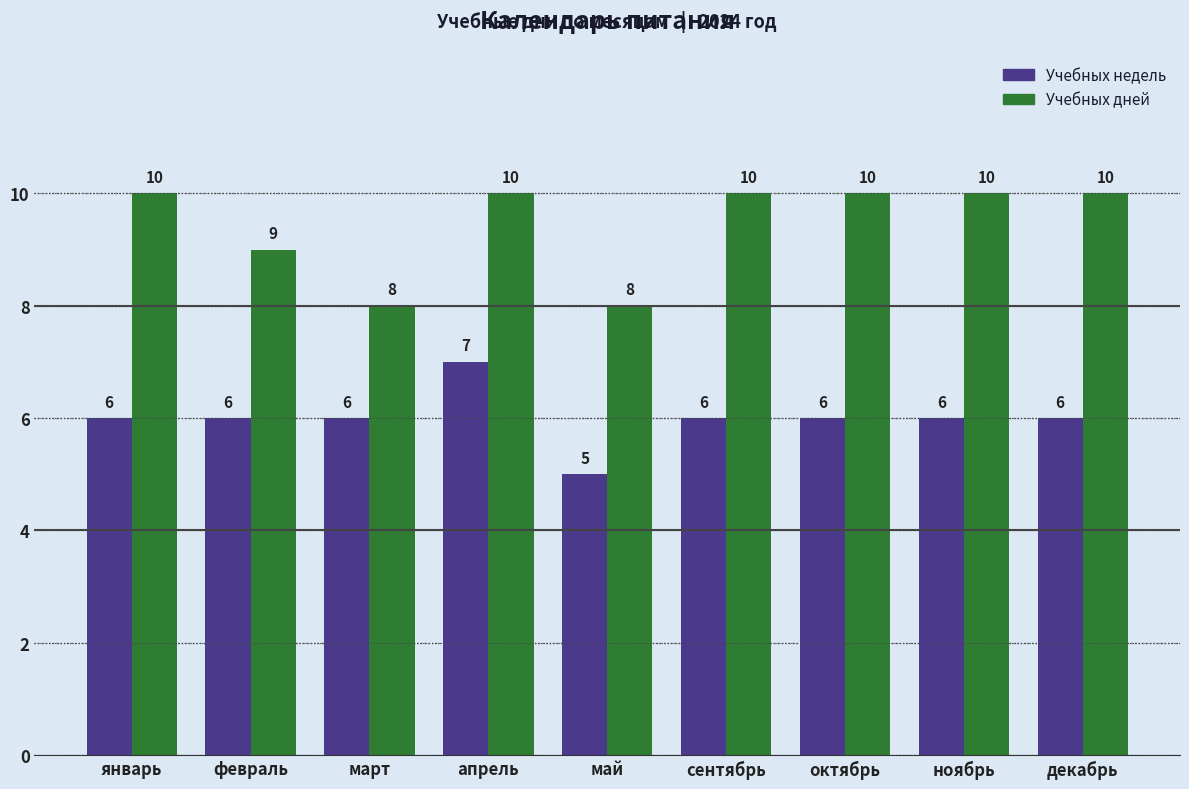

What position from the left is апрель?

4